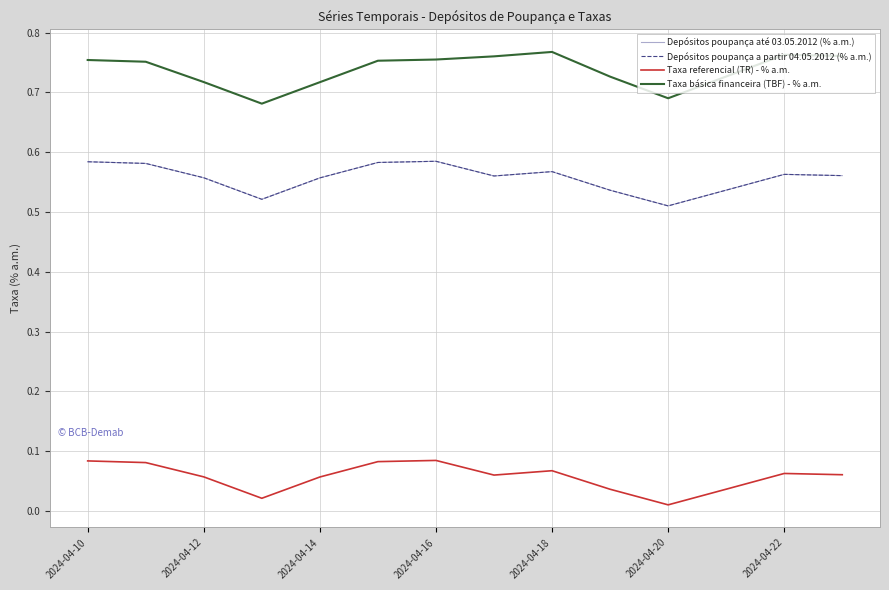

Reading right to left, what are all the values shown in this chart?

Depósitos poupança até 03.05.2012 (% a.m.): 0.6	0.6	0.5	0.5	0.5	0.6	0.6	0.6	0.6	0.6	0.5	0.6	0.6	0.6
Depósitos poupança a partir 04.05.2012 (% a.m.): 0.6	0.6	0.5	0.5	0.5	0.6	0.6	0.6	0.6	0.6	0.5	0.6	0.6	0.6
Taxa referencial (TR) - % a.m.: 0.1	0.1	0.0	0.0	0.0	0.1	0.1	0.1	0.1	0.1	0.0	0.1	0.1	0.1
Taxa básica financeira (TBF) - % a.m.: 0.8	0.8	0.7	0.7	0.7	0.8	0.8	0.8	0.8	0.7	0.7	0.7	0.8	0.8